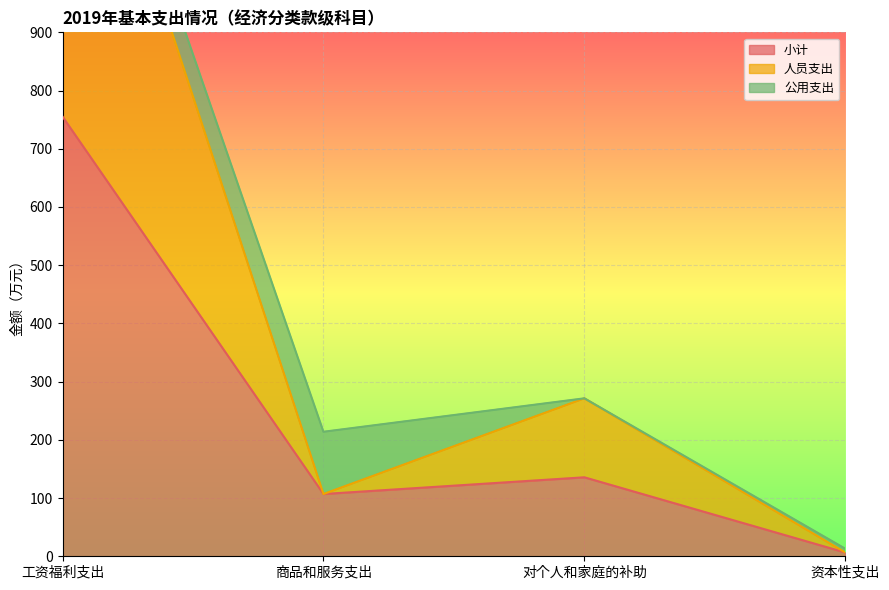

Which series has the largest total across all categories?

人员支出